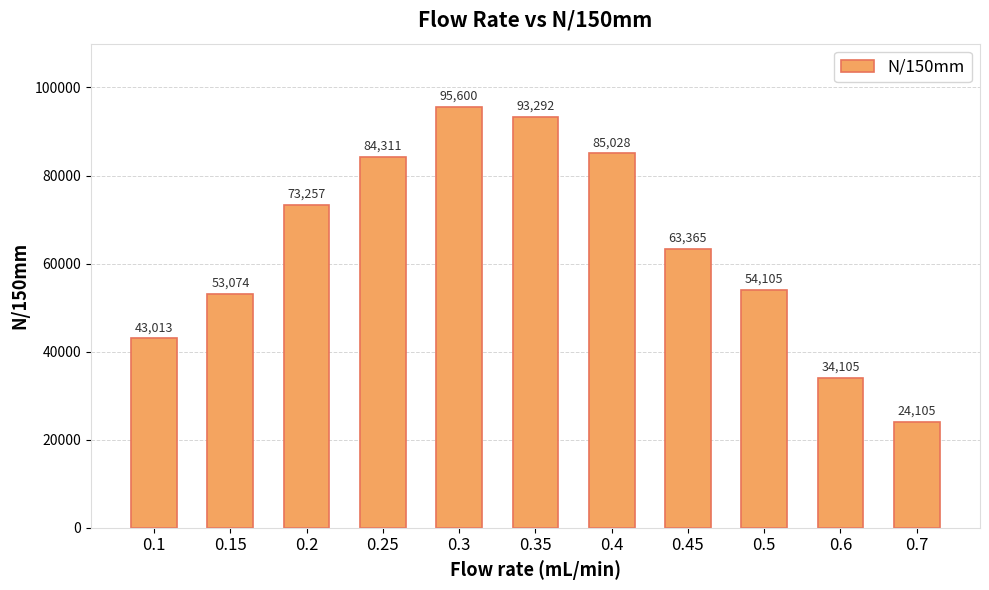

Which has a higher value, 0.7 or 0.45?

0.45